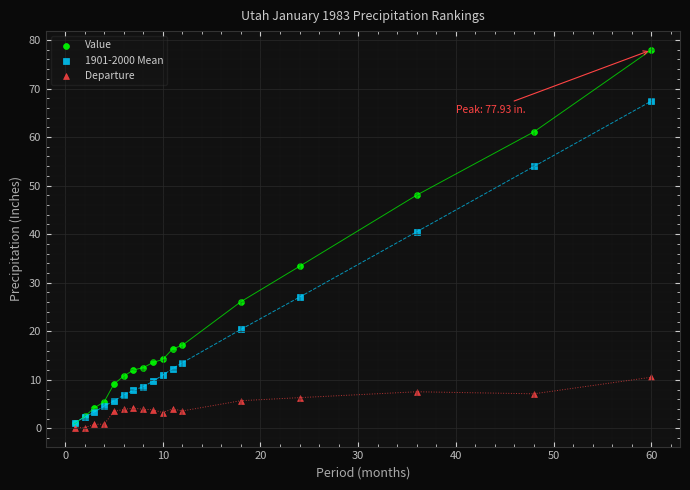

Which series reaches the maximum Y coordinate?

Value